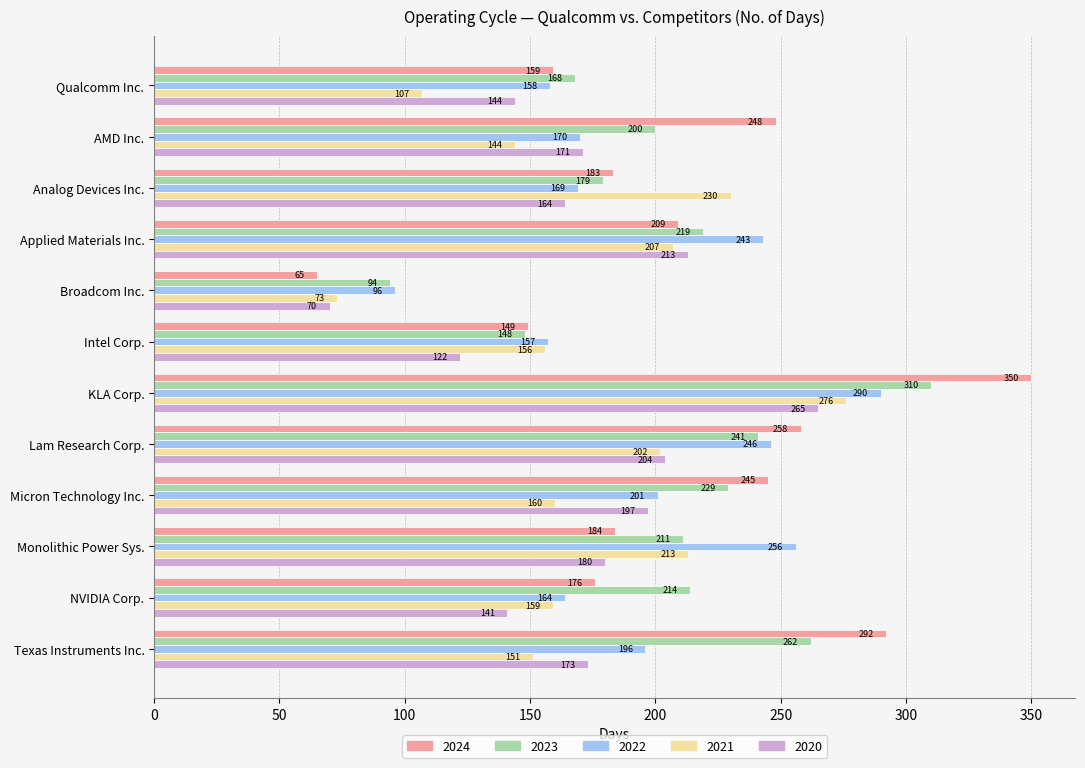

At which label is 2024 closest to 207?

Applied Materials Inc.